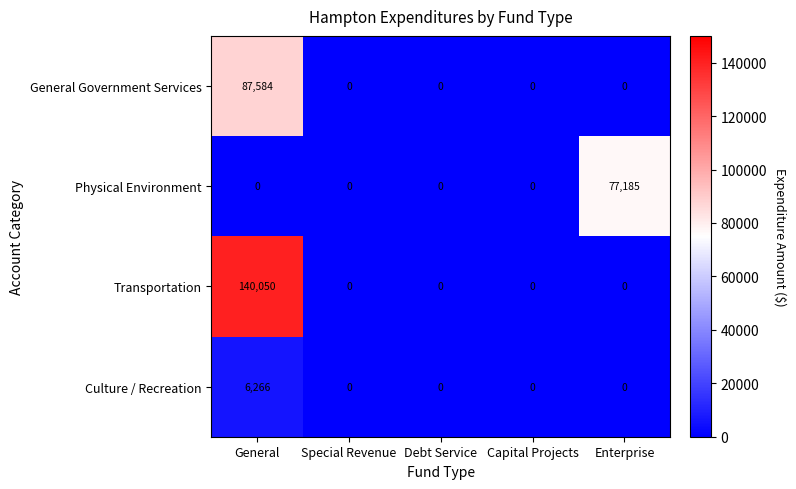

What is the highest value of the Physical Environment series?

77185